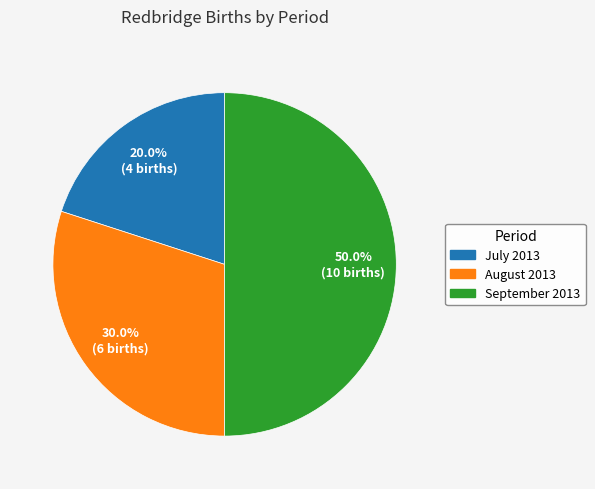

Approximately how many times larger is the value at September 2013 compared to August 2013?

1.7